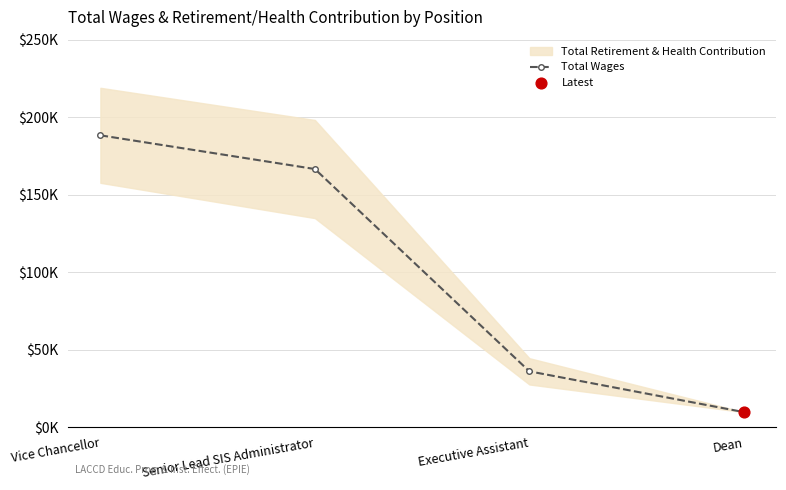

Between Dean and Executive Assistant, which is larger?

Executive Assistant